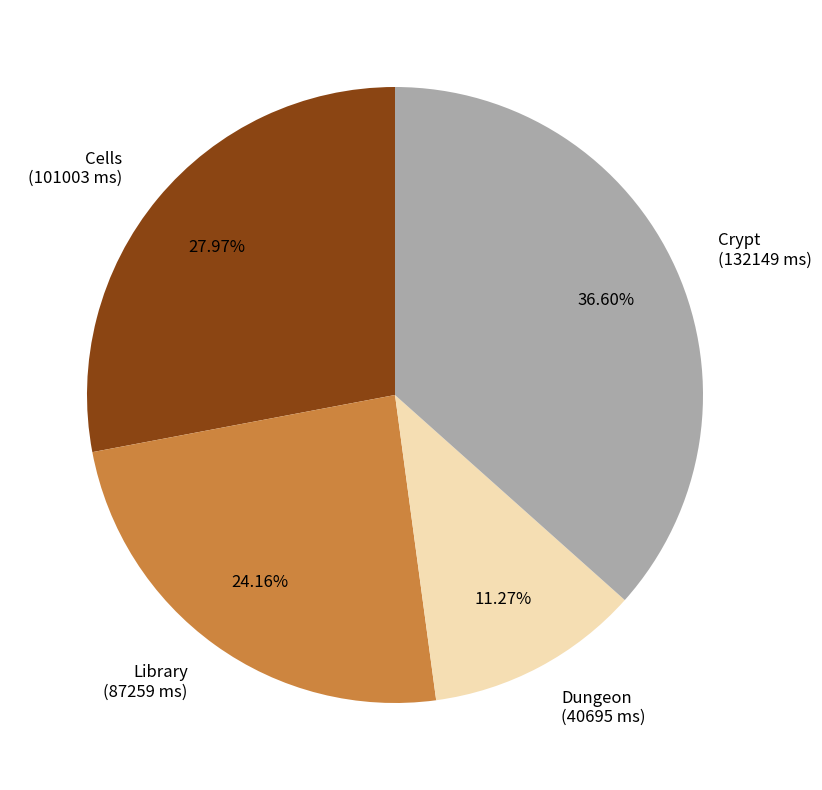

What is the ratio of the value at Cells to the value at Crypt?

0.8